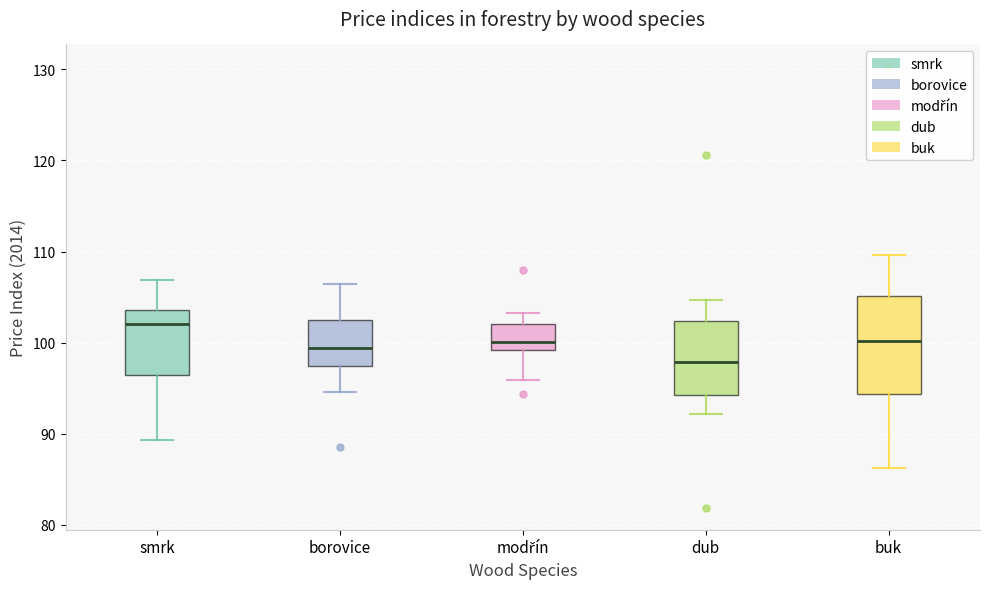

Comparing the boxes themselves (not the whiskers), which one is the tallest?

buk